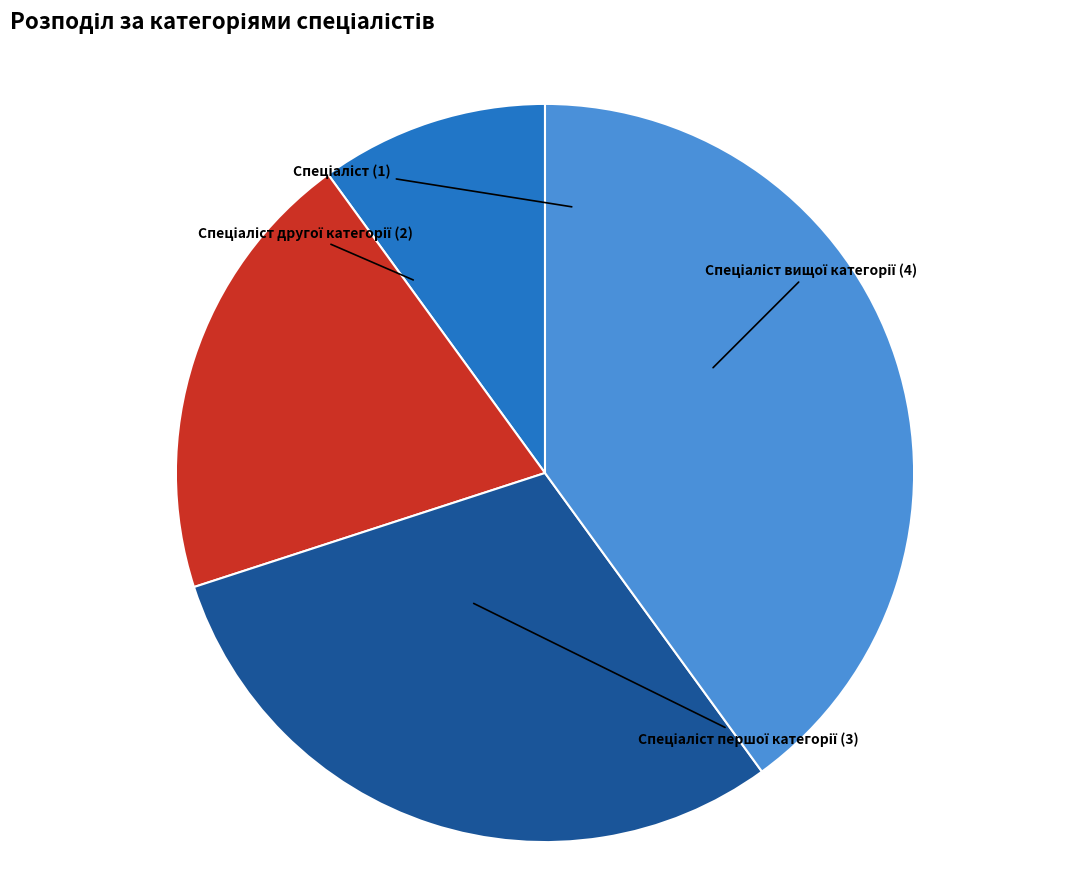

Does any single category account for the majority?

No